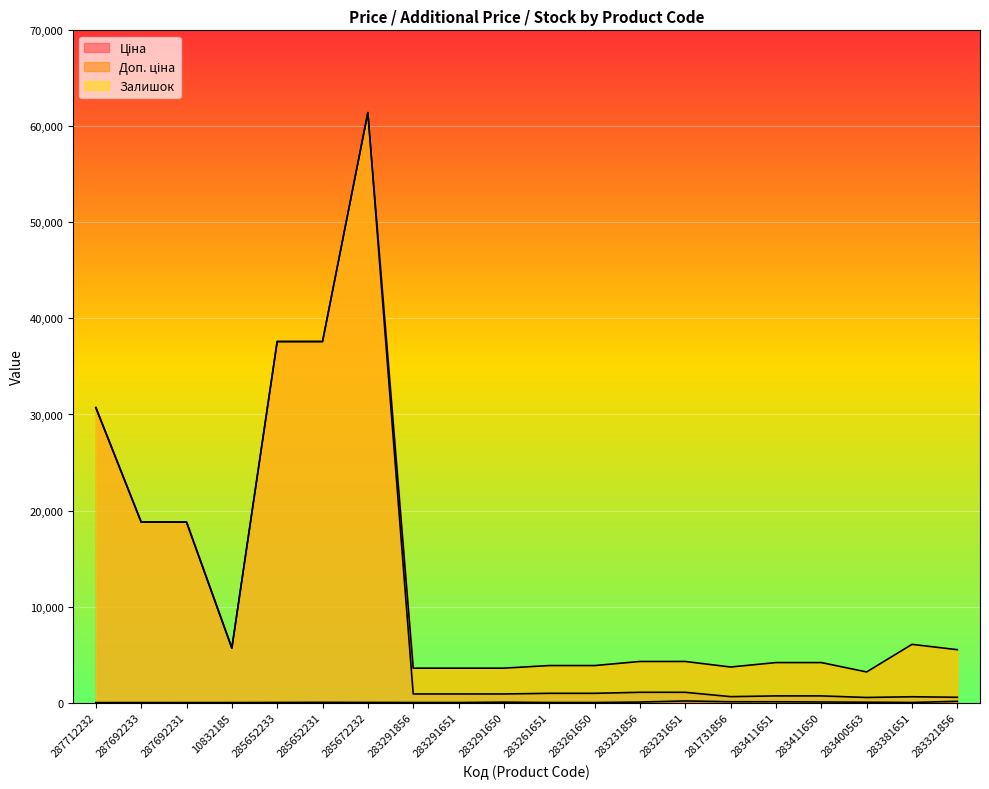

In Доп. ціна, how many points are higher than both neighbors (excluding endpoints)?

2